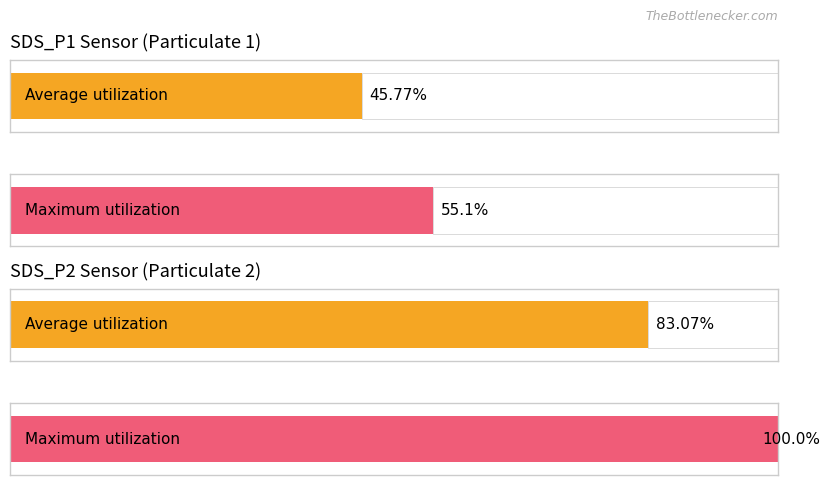

True or false: Maximum utilization has a value of 1.3 at 00:22.

False